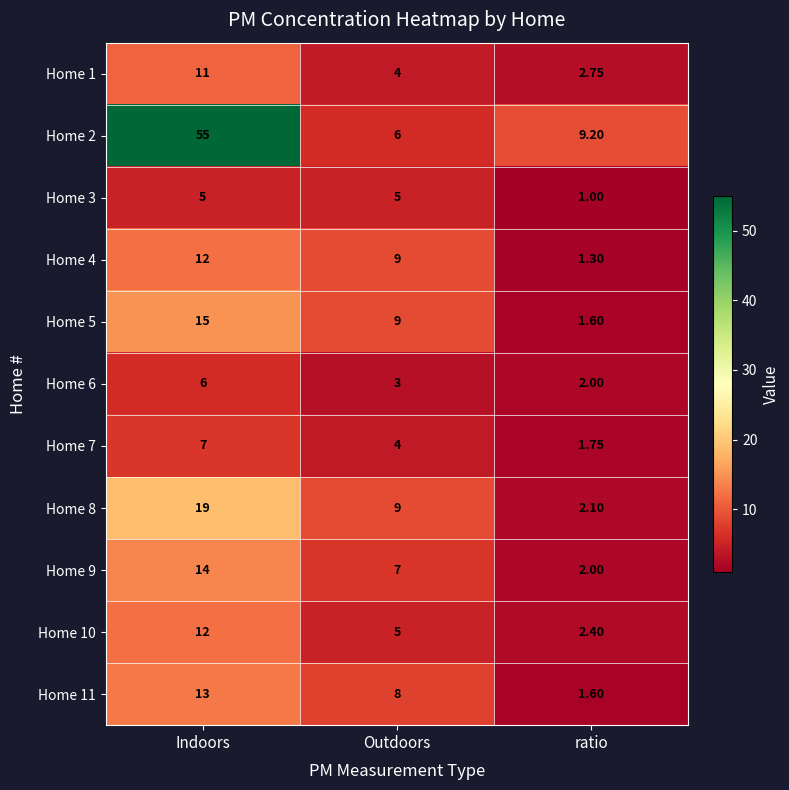

At which label is Home 1 closest to 6?

Outdoors